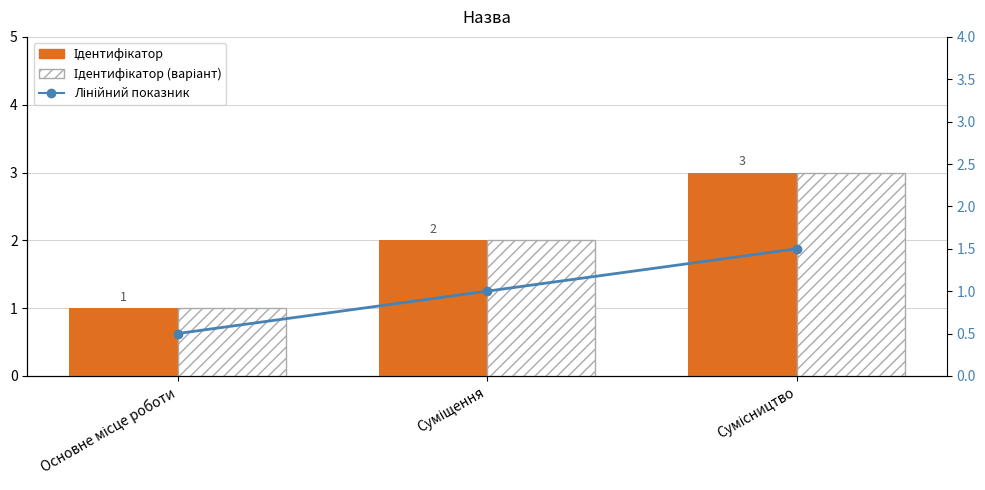

What is the label of the 1st bar from the right?

Сумісництво